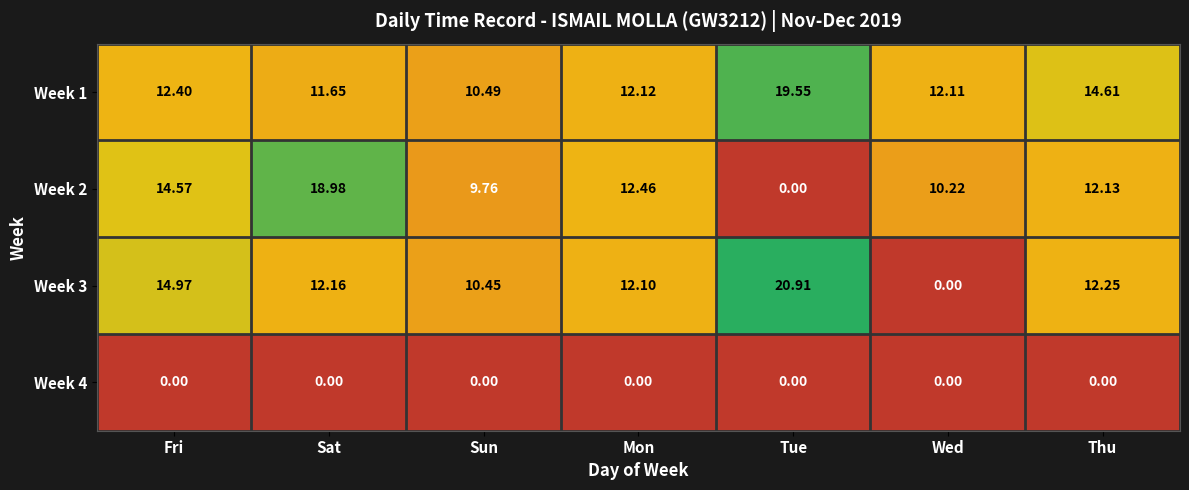

Where does the Week 1 series first go above 12?

Fri